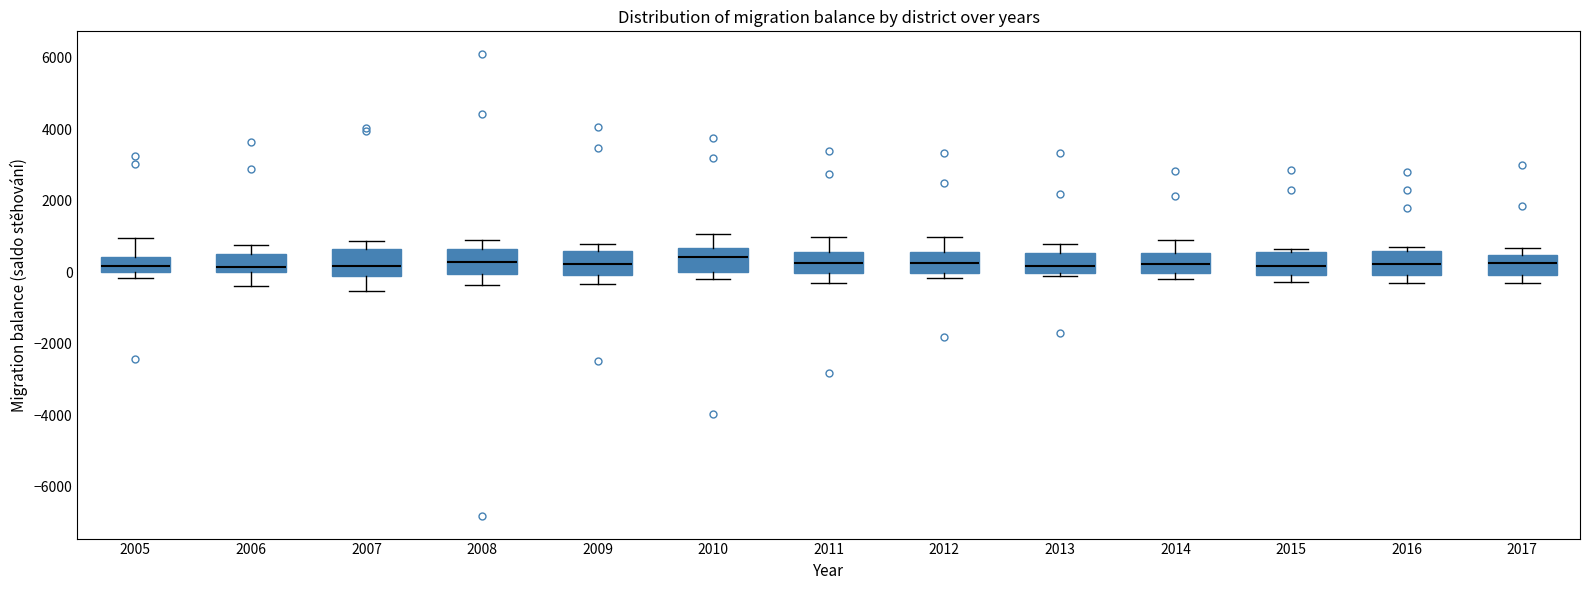

Reading left to right, transcribe this box plot: for each box, give where its median line is, the range the box spans, and where its two whiskers end, as read against the y-axis. The values are not printed on the chart, so give them approximately, as read against the axis.

2005: median 200, box 0 to 400, whiskers -200 to 1000
2006: median 200, box 0 to 600, whiskers -400 to 800
2007: median 200, box -200 to 600, whiskers -600 to 800
2008: median 200, box 0 to 600, whiskers -400 to 800
2009: median 200, box 0 to 600, whiskers -400 to 800
2010: median 400, box 0 to 600, whiskers -200 to 1000
2011: median 200, box 0 to 600, whiskers -200 to 1000
2012: median 200, box 0 to 600, whiskers -200 to 1000
2013: median 200, box 0 to 600, whiskers -200 to 800
2014: median 200, box 0 to 600, whiskers -200 to 1000
2015: median 200, box 0 to 600, whiskers -200 to 600 (just above the box's upper edge)
2016: median 200, box 0 to 600, whiskers -200 to 800
2017: median 200, box 0 to 400, whiskers -200 to 600